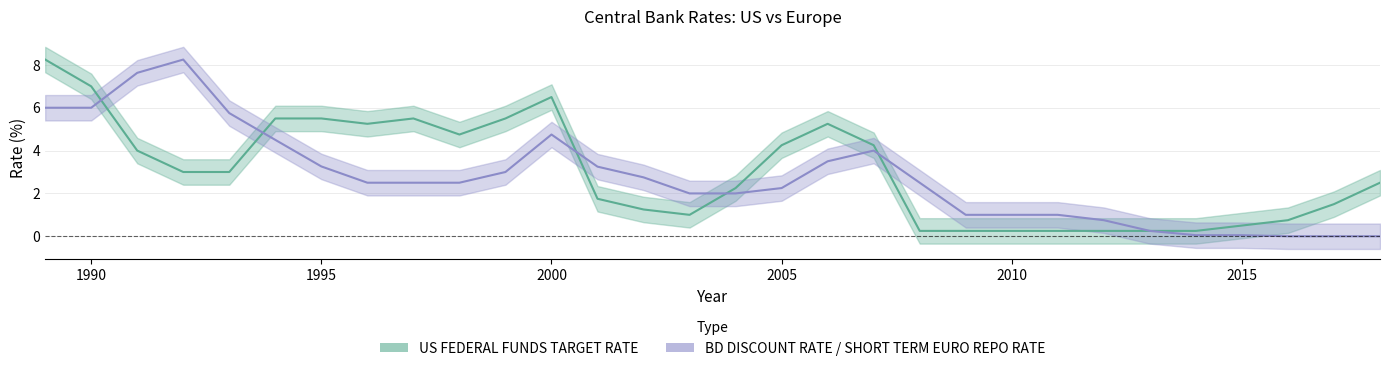

Rank the series at 2009 from highest to lowest value.

BD DISCOUNT RATE / SHORT TERM EURO REPO RATE, US FEDERAL FUNDS TARGET RATE